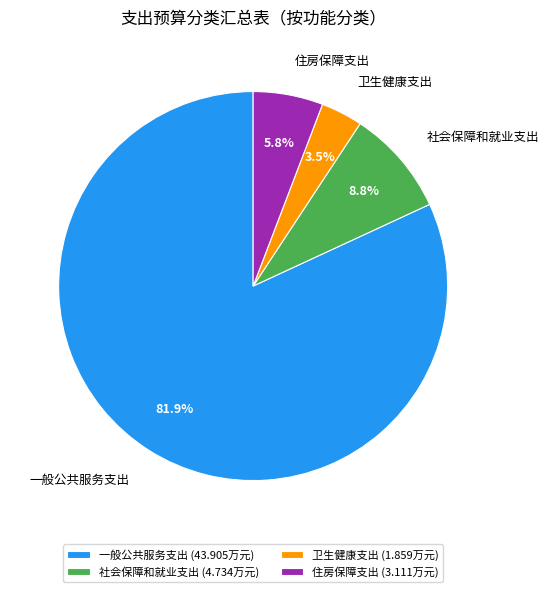

What is the smallest slice in the pie chart?

卫生健康支出